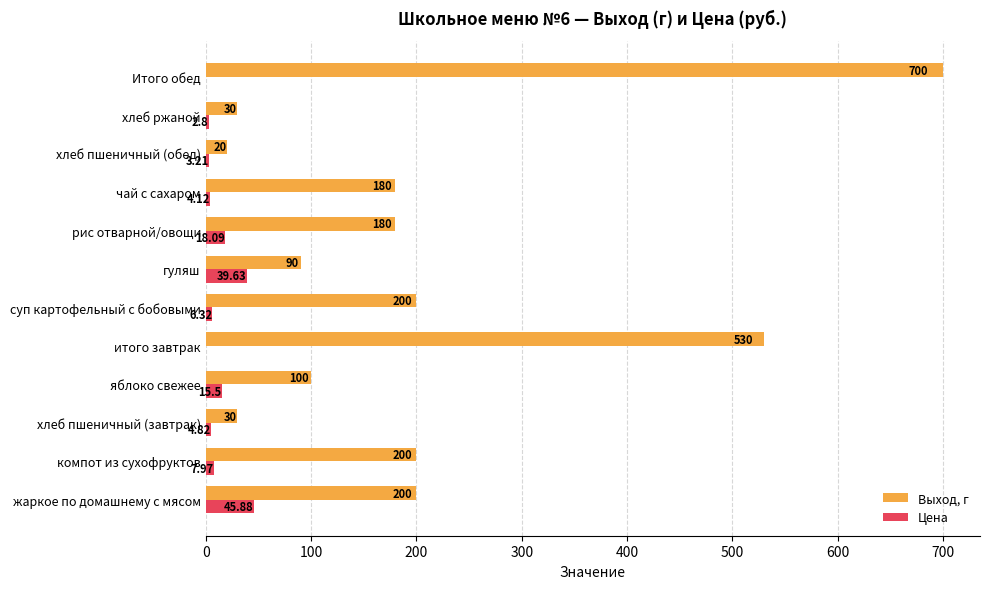

At which label is Цена closest to 22?

рис отварной/овощи